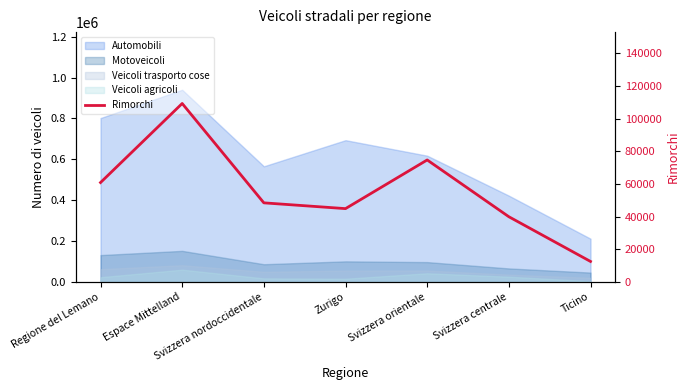

Where is the first local maximum?

Espace Mittelland